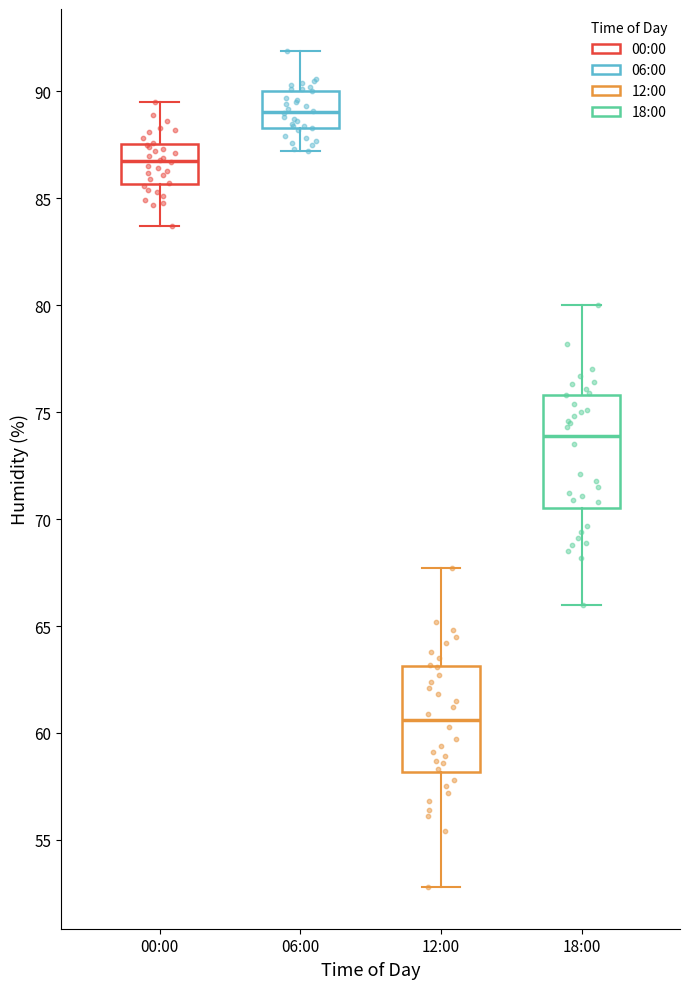

Reading left to right, transcribe this box plot: for each box, give where its median line is, the range the box spans, and where its two whiskers end, as read against the y-axis. The values are not printed on the chart, so give them approximately, as read against the axis.

00:00: median 87.0, box 85.5 to 87.5, whiskers 83.5 to 89.5
06:00: median 89.0, box 88.5 to 90.0, whiskers 87.0 to 92.0
12:00: median 60.5, box 58.0 to 63.0, whiskers 53.0 to 67.5
18:00: median 74.0, box 70.5 to 76.0, whiskers 66.0 to 80.0